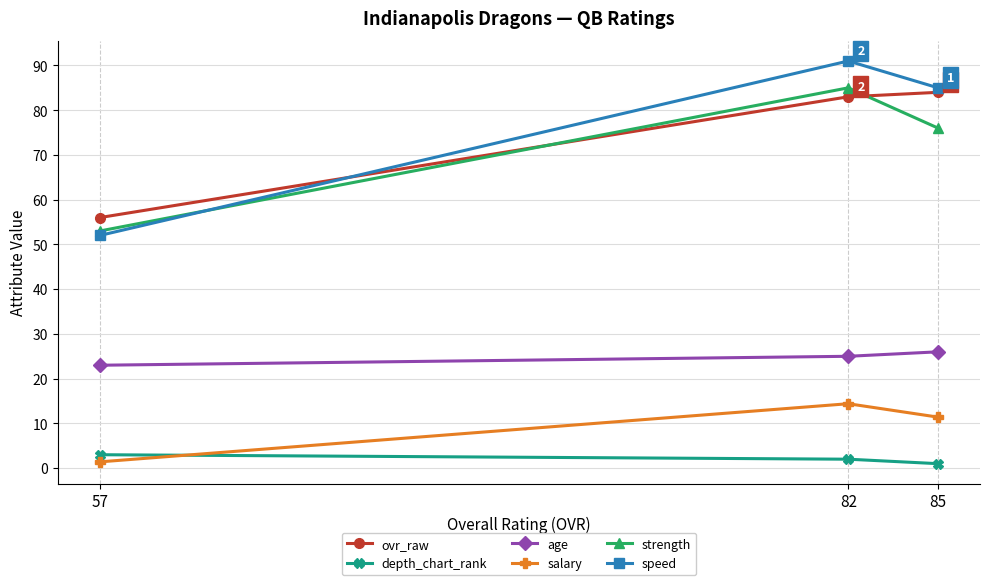

Reading left to right, extract all data points from this chart.

ovr_raw: 85=84.0	82=83.0	57=56.0
depth_chart_rank: 85=1.0	82=2.0	57=3.0
age: 85=26.0	82=25.0	57=23.0
salary: 85=11.4	82=14.4	57=1.4
strength: 85=76.0	82=85.0	57=53.0
speed: 85=85.0	82=91.0	57=52.0